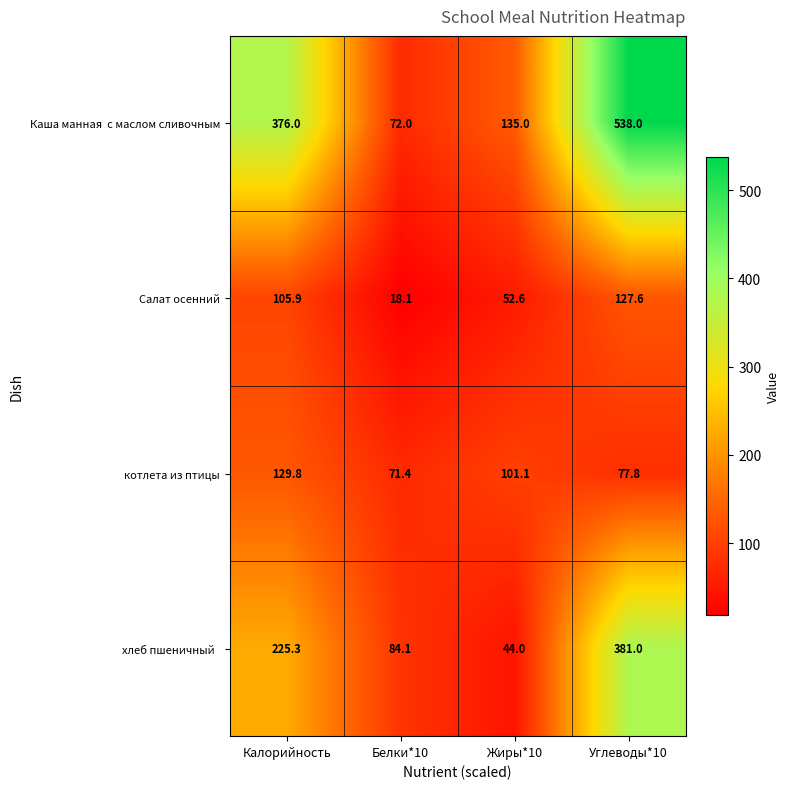

Is it true that Салат осенний equals 52.6 at Жиры*10?

True